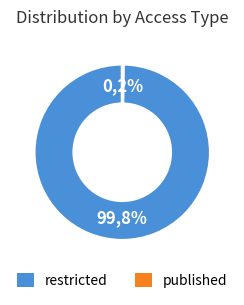

How many segments does this pie chart have?

2